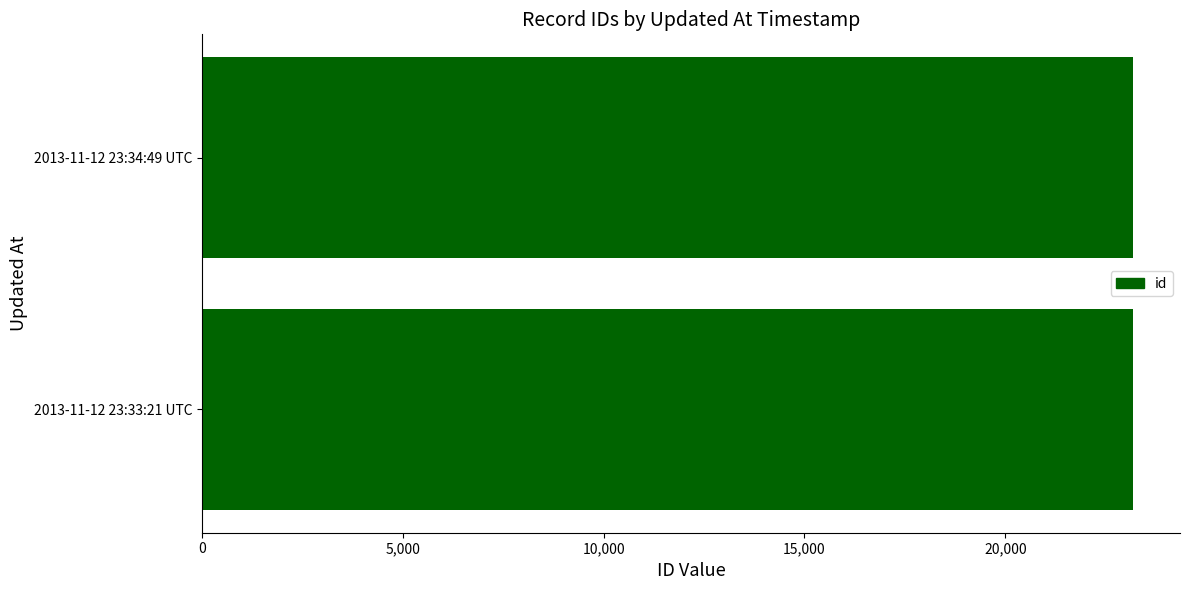

Is it true that the value at 2013-11-12 23:34:49 UTC is 16164?

False